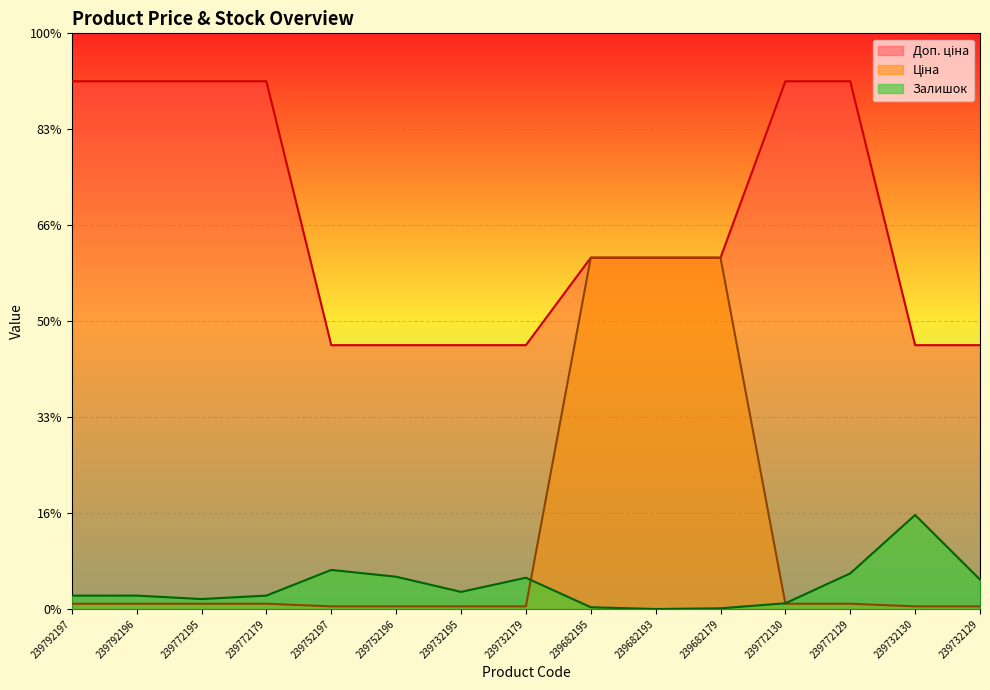

What is the total value across all series at 239772179?

11389.6